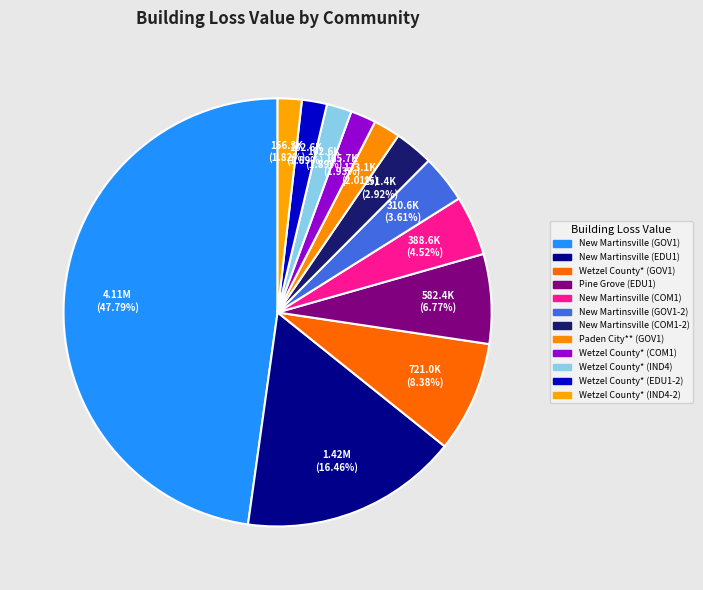

Rank the categories by value from lowest to highest.

Wetzel County* (IND4-2), Wetzel County* (EDU1-2), Wetzel County* (IND4), Wetzel County* (COM1), Paden City** (GOV1), New Martinsville (COM1-2), New Martinsville (GOV1-2), New Martinsville (COM1), Pine Grove (EDU1), Wetzel County* (GOV1), New Martinsville (EDU1), New Martinsville (GOV1)